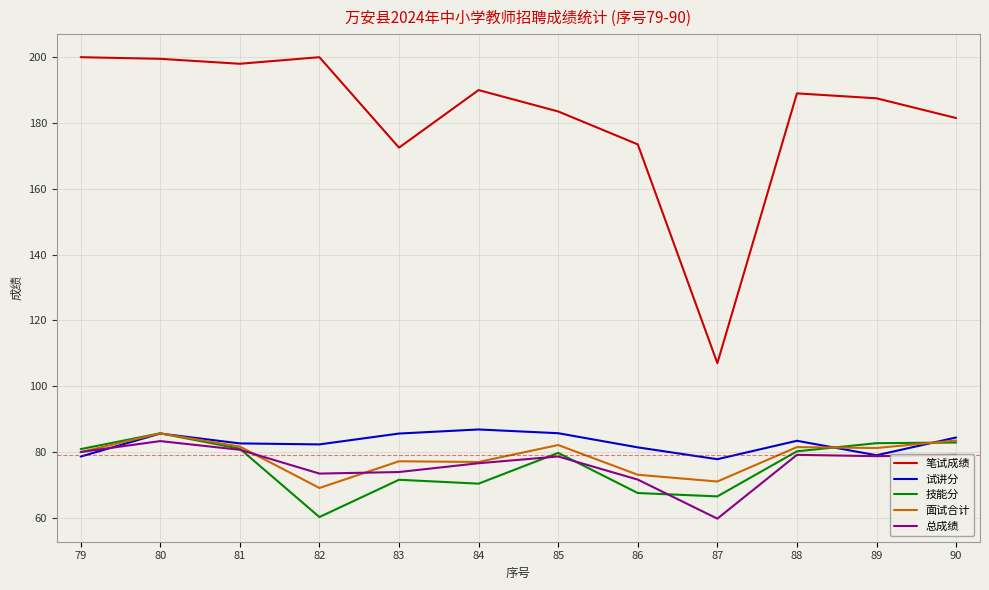

Does the chart have visible grid lines?

Yes